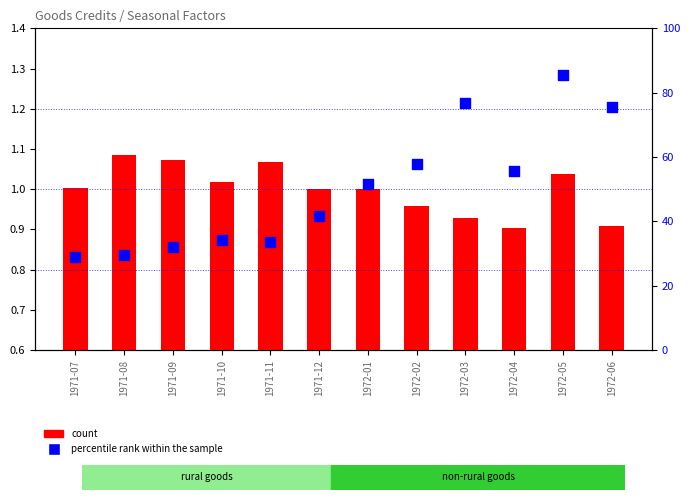

At how many categories does at least one series exceed 22?

12